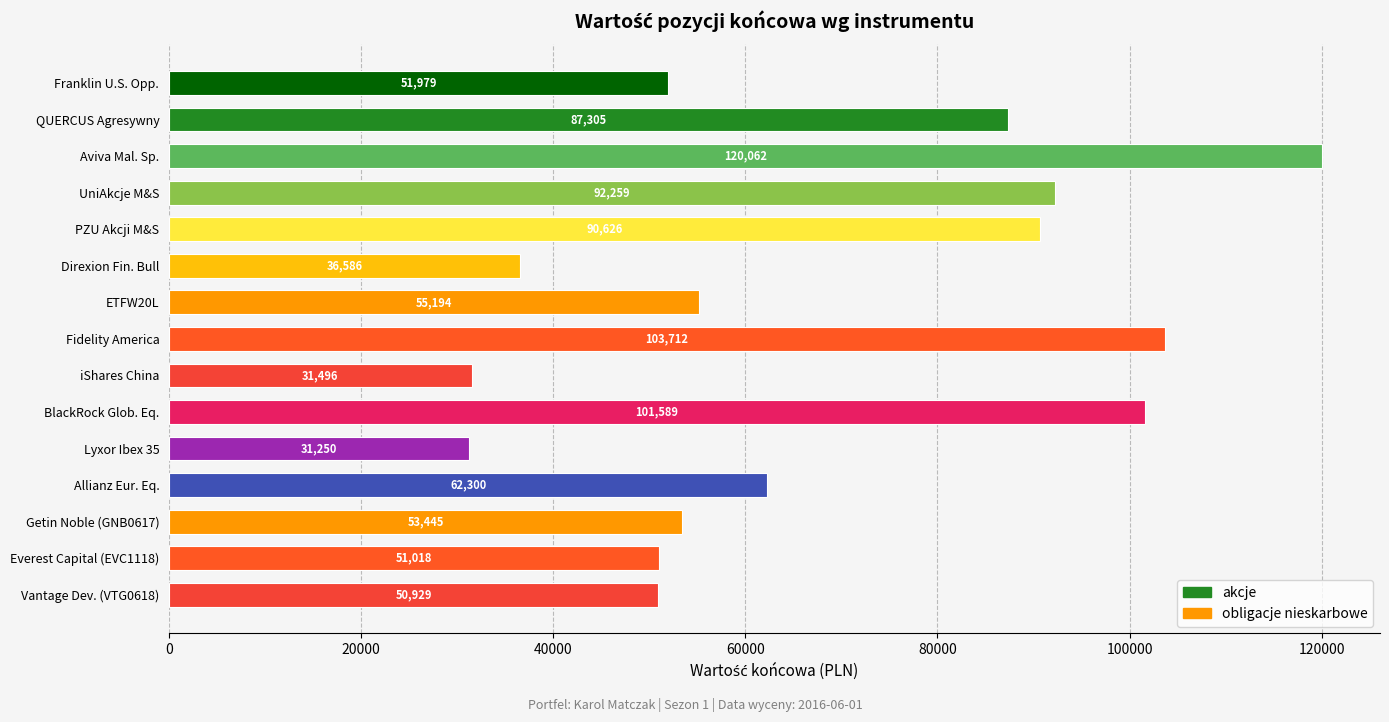

True or false: the data shows 31270.9 at Getin Noble (GNB0617).

False